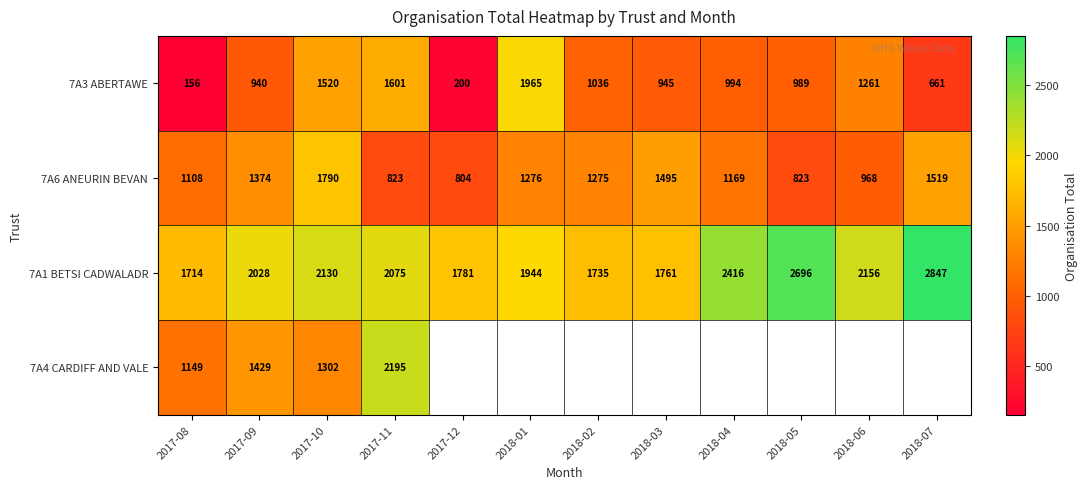

How many values in the 7A6 ANEURIN BEVAN series are below 1275?

6